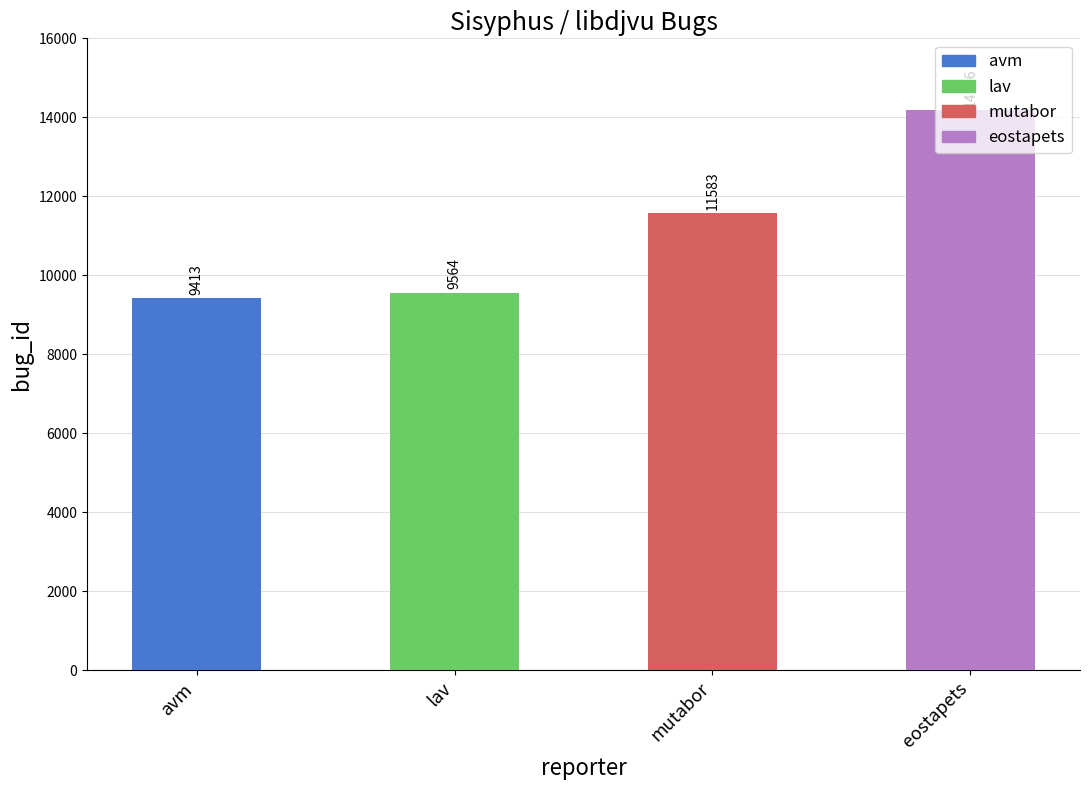

Which has a higher value, eostapets or mutabor?

eostapets